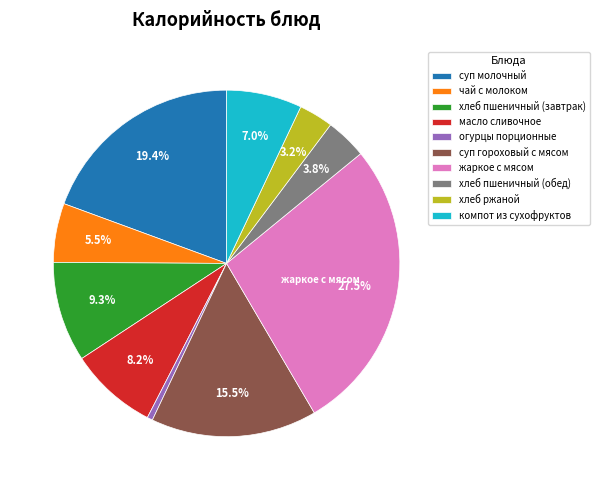

Is there any slice that represents more than half of the pie?

No